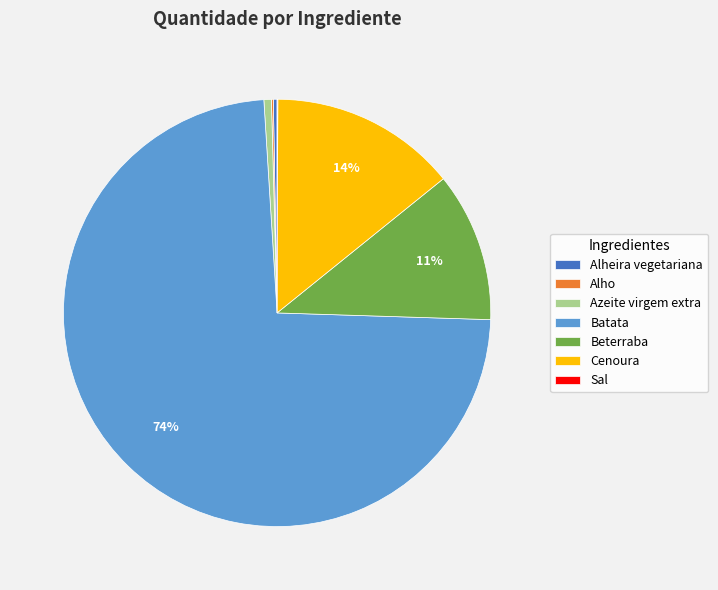

To the nearest percent, what is the average slice percentage?

14%